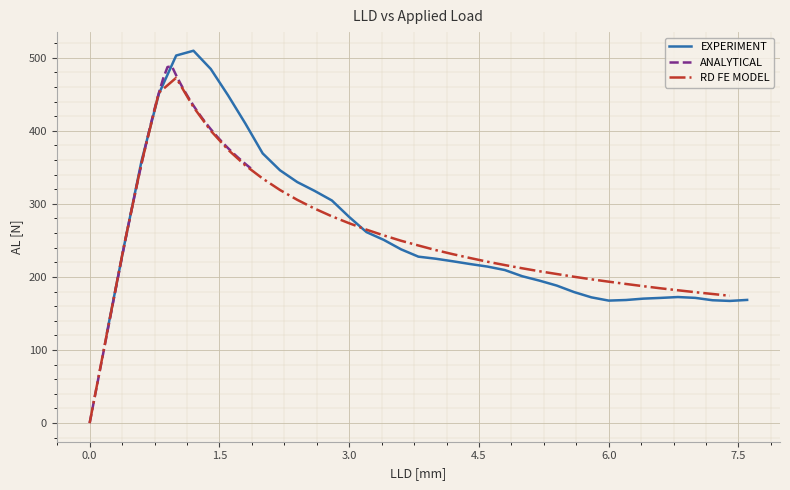

What is the difference between the second highest and minimum values in the RD FE MODEL series?

452.0